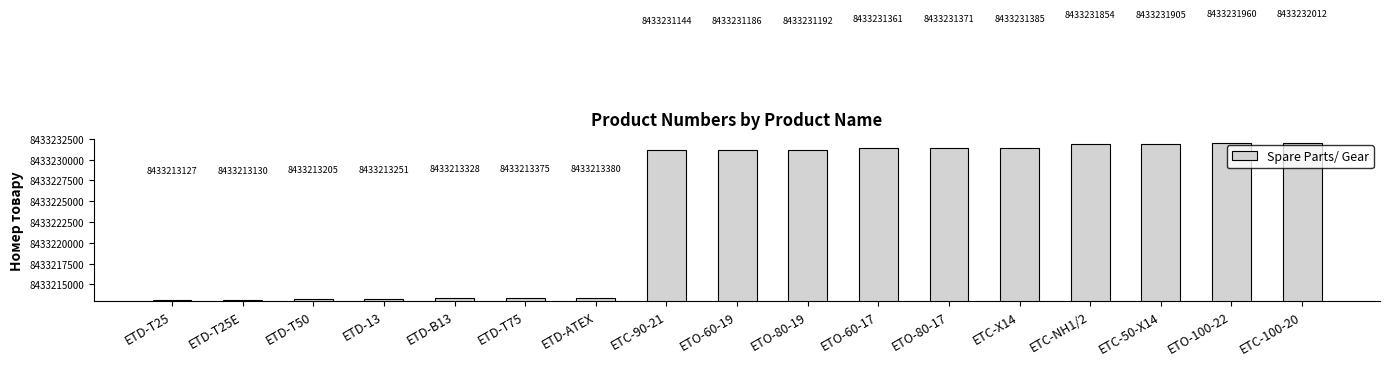

What is the average value?

8433224010